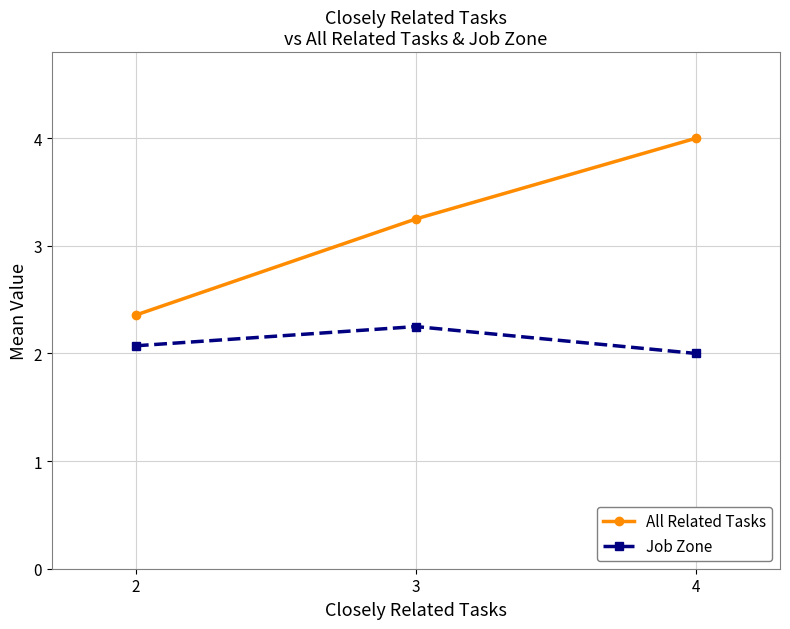

What is the average value of the Job Zone series?

2.1